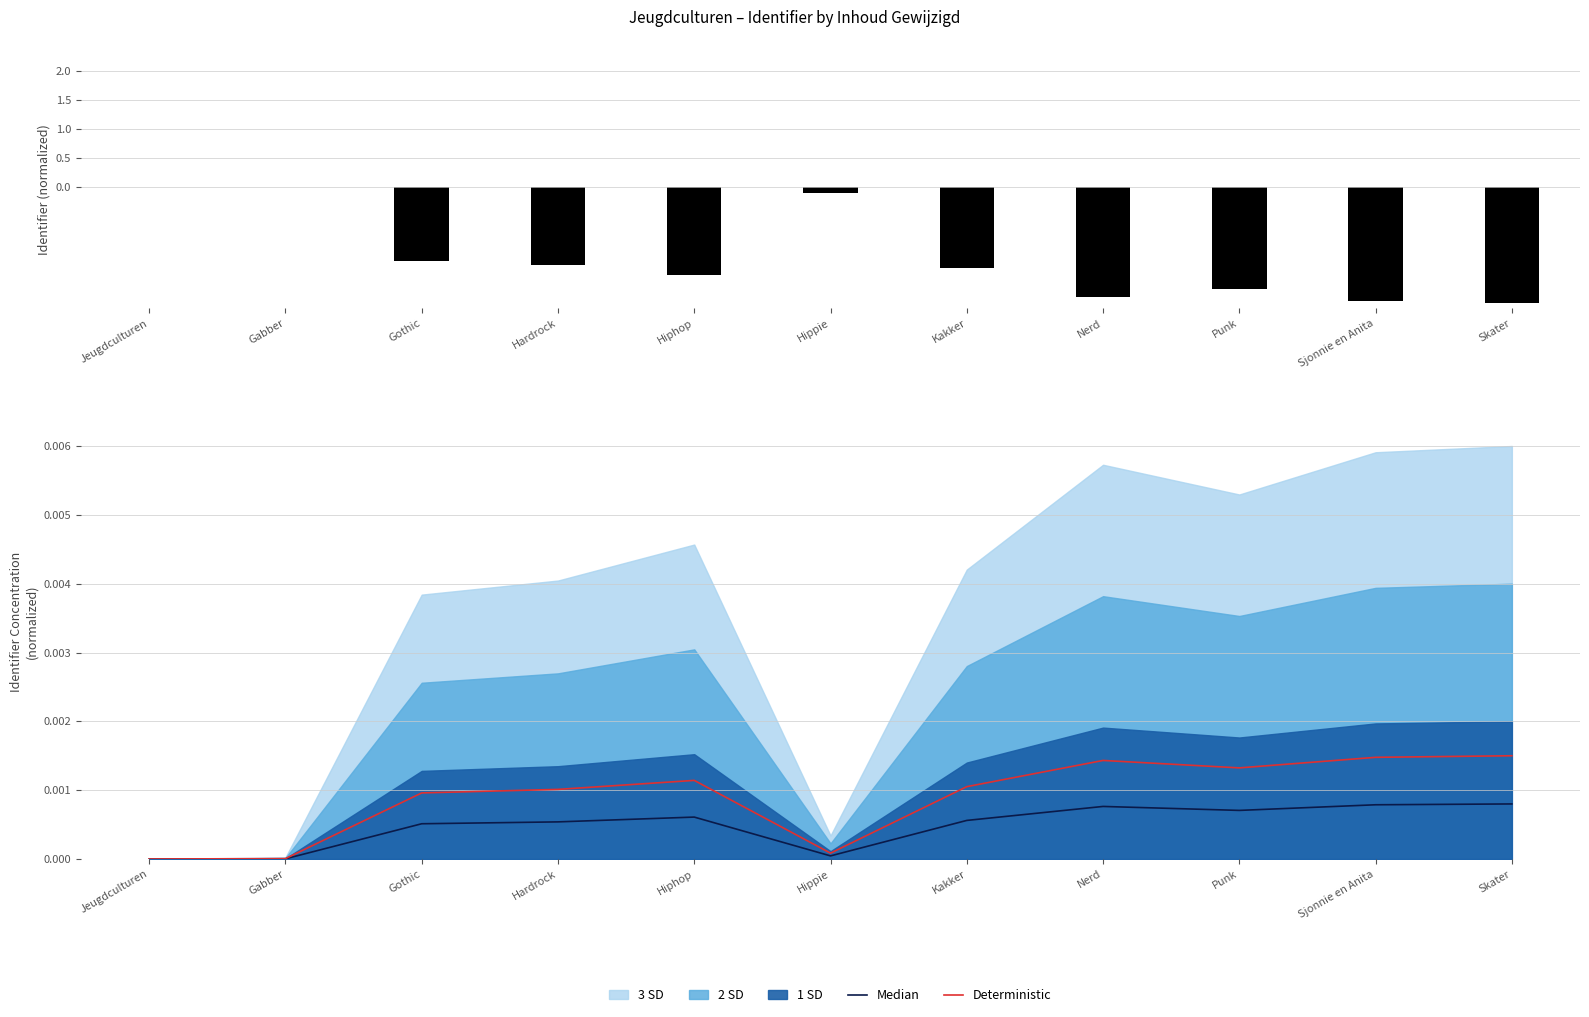

How many data points does each series have?

11